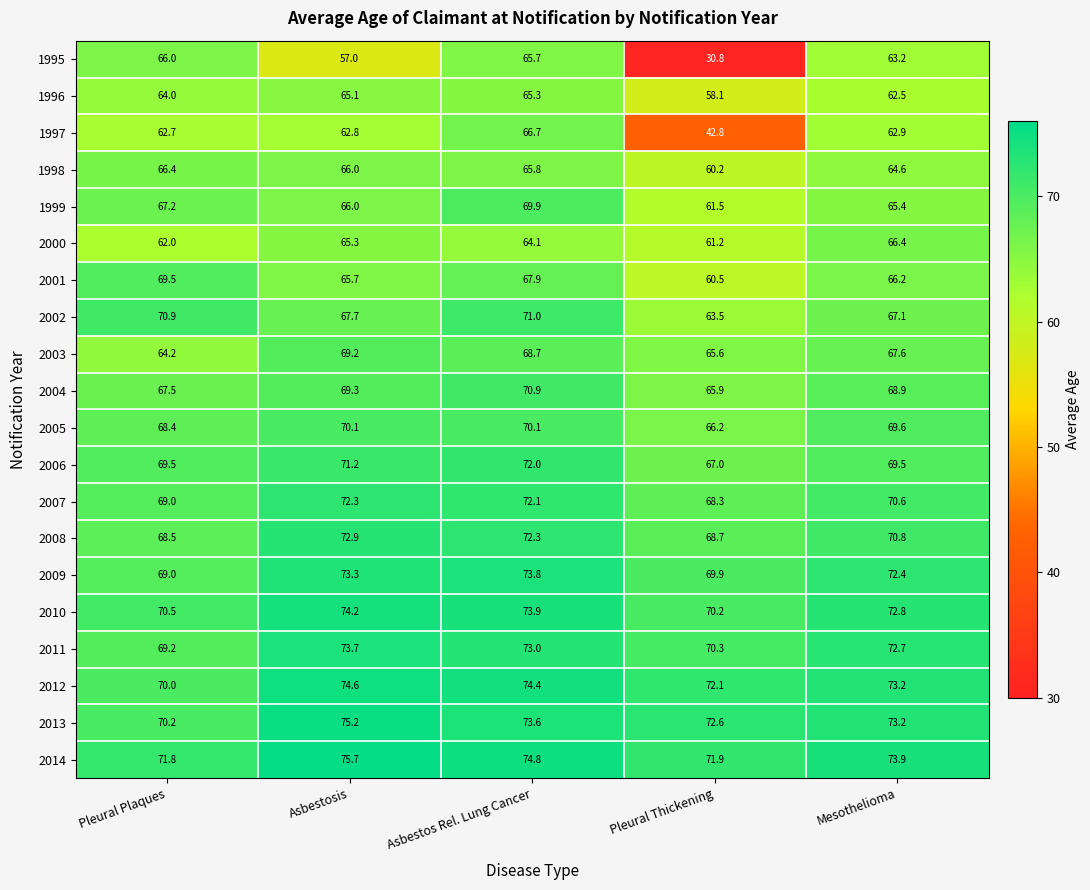

What is the total value across all series at Asbestos Rel. Lung Cancer?

1406.0